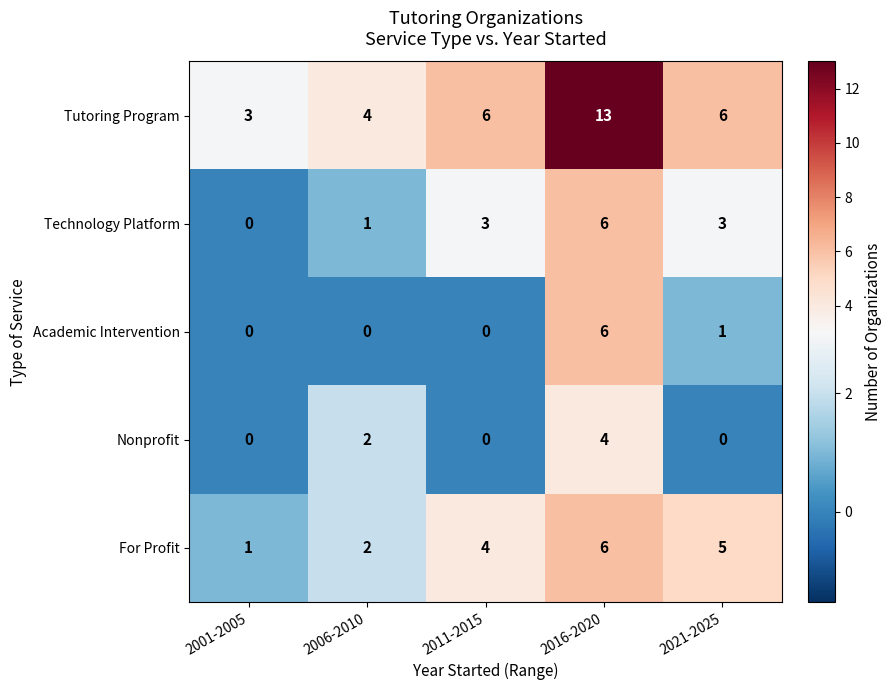

What is the greatest value displayed?

13